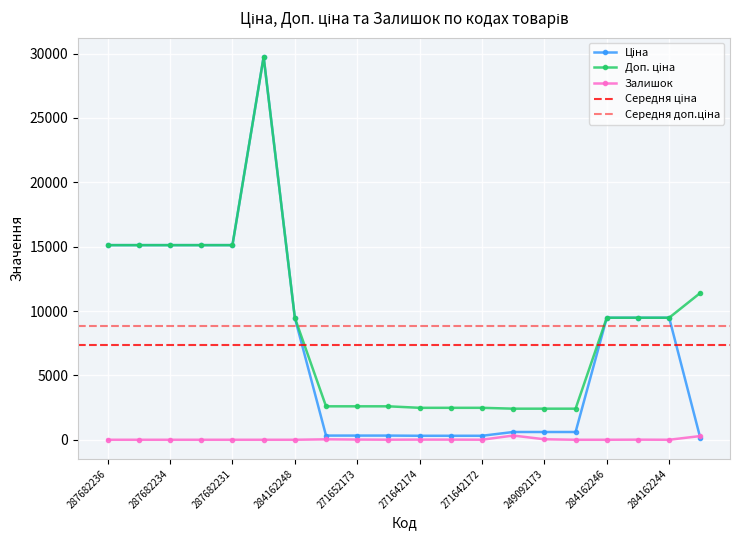

True or false: Доп. ціна has a value of 19956.5 at 287702232.

False